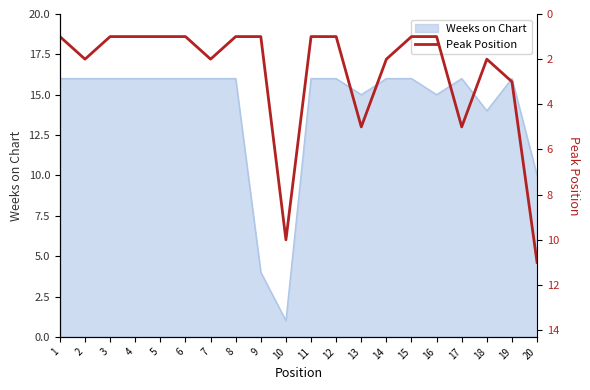

At which category does the data reach its first local peak?

2